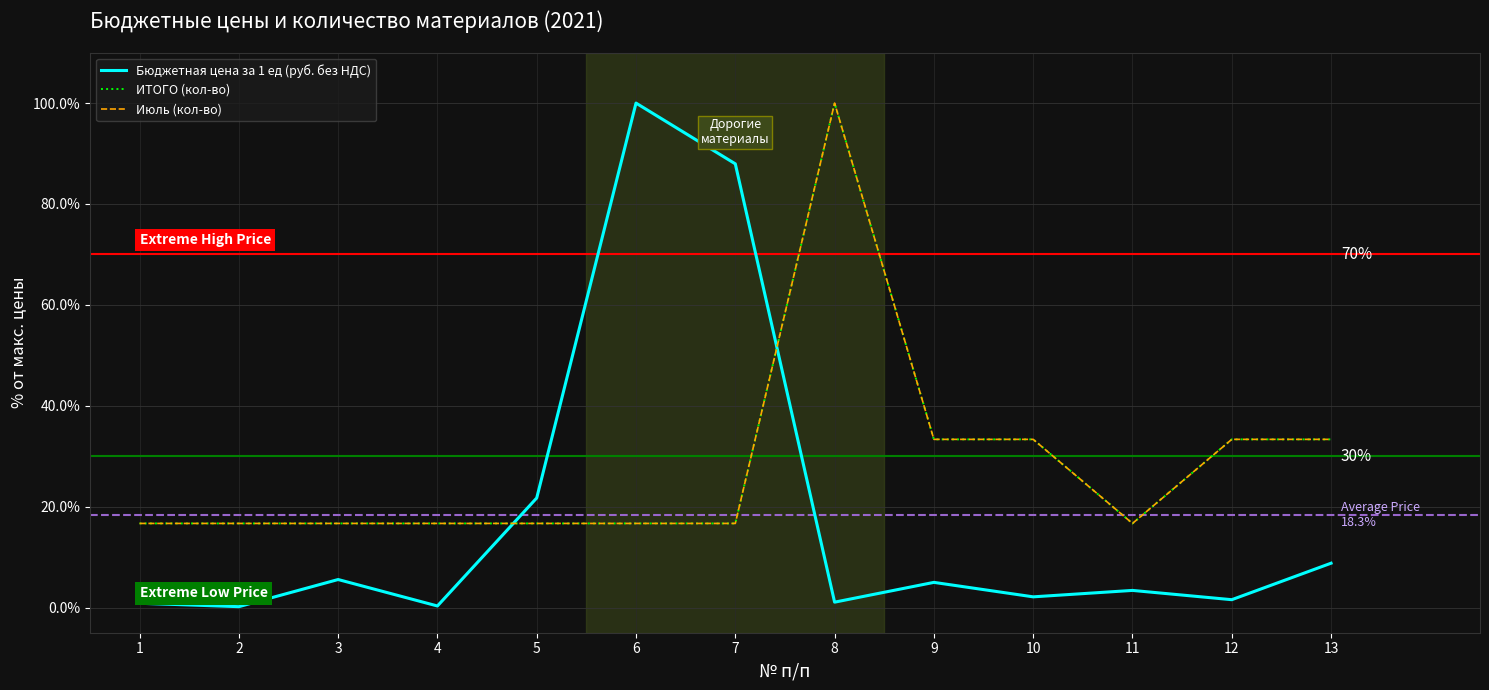

Does the chart display data point markers on the line(s)?

No